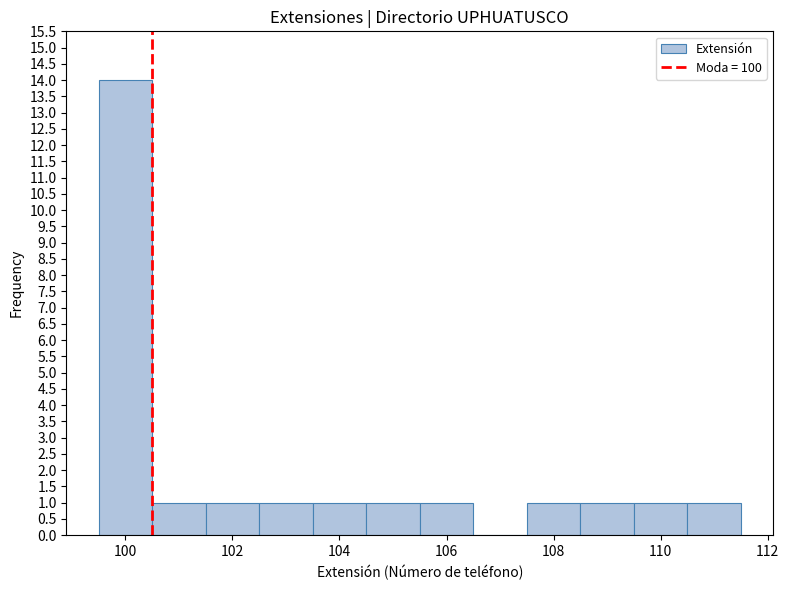

How tall is the bar that spans 110.5 to 111.5 on the x-axis? Neither the bar edges nor the heights are printed on the chart, so give them approximately, as read against the axes.

1